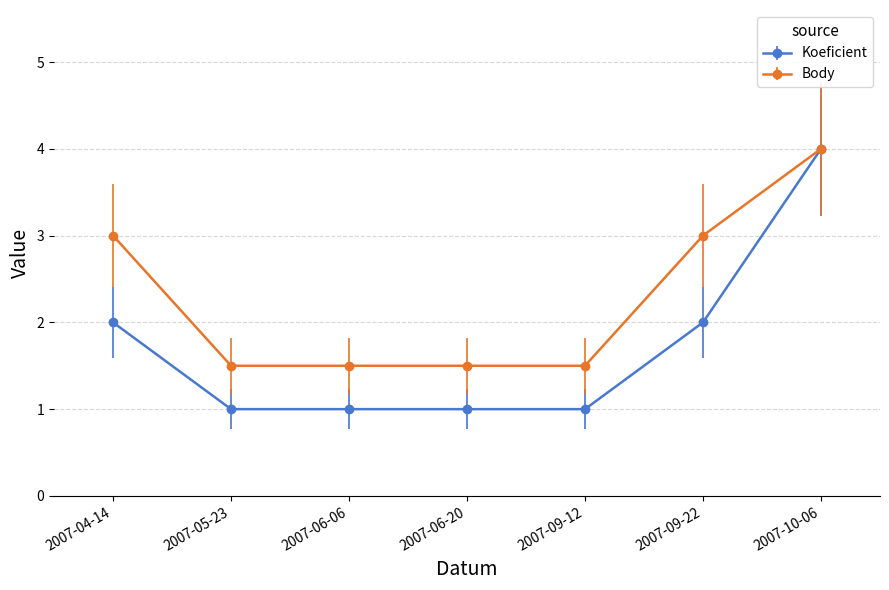

How many lines are shown in the chart?

2